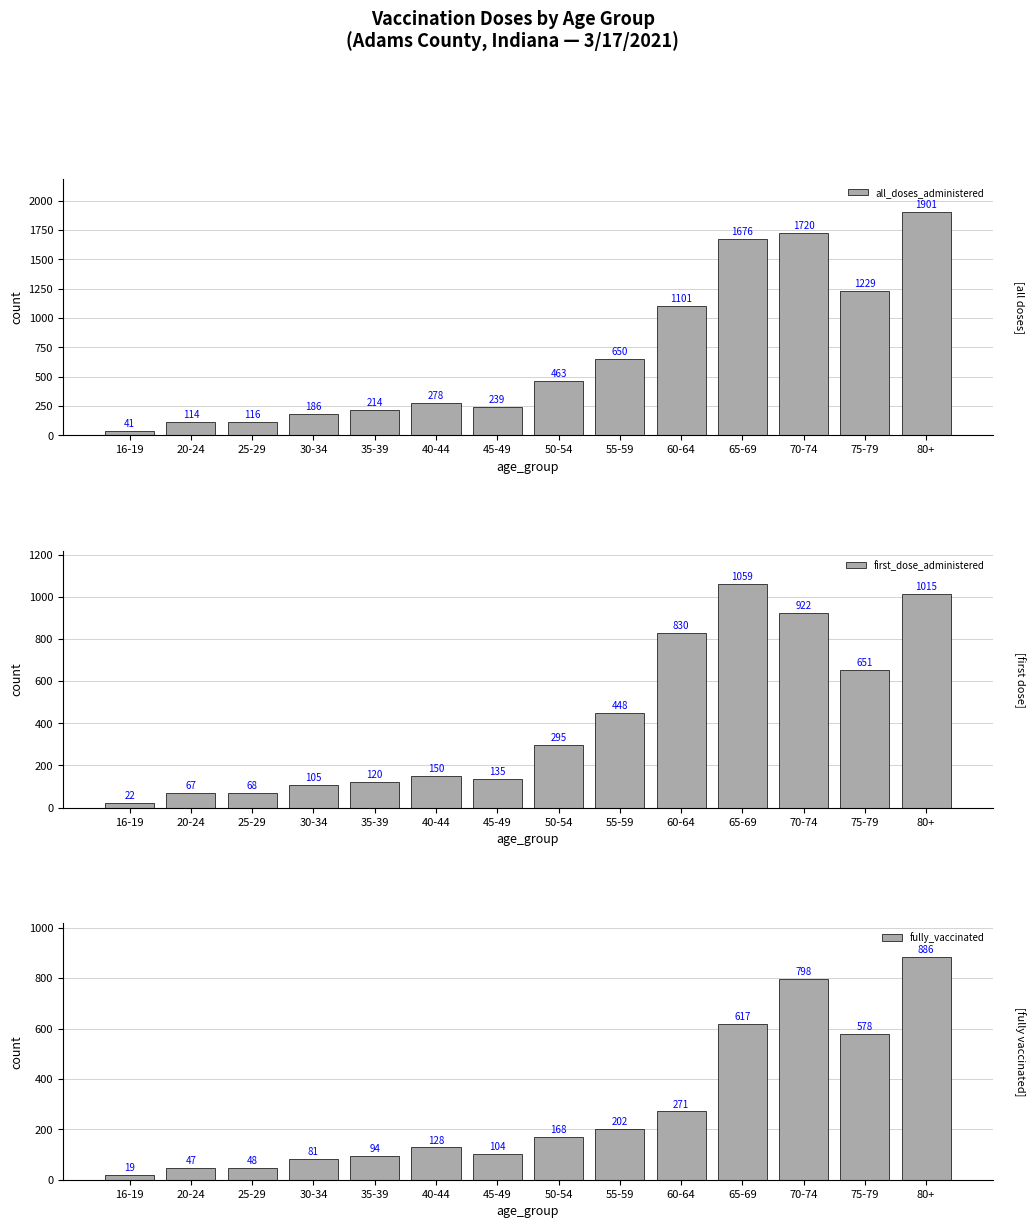

What are all the series names shown in the legend?

all_doses_administered, first_dose_administered, fully_vaccinated